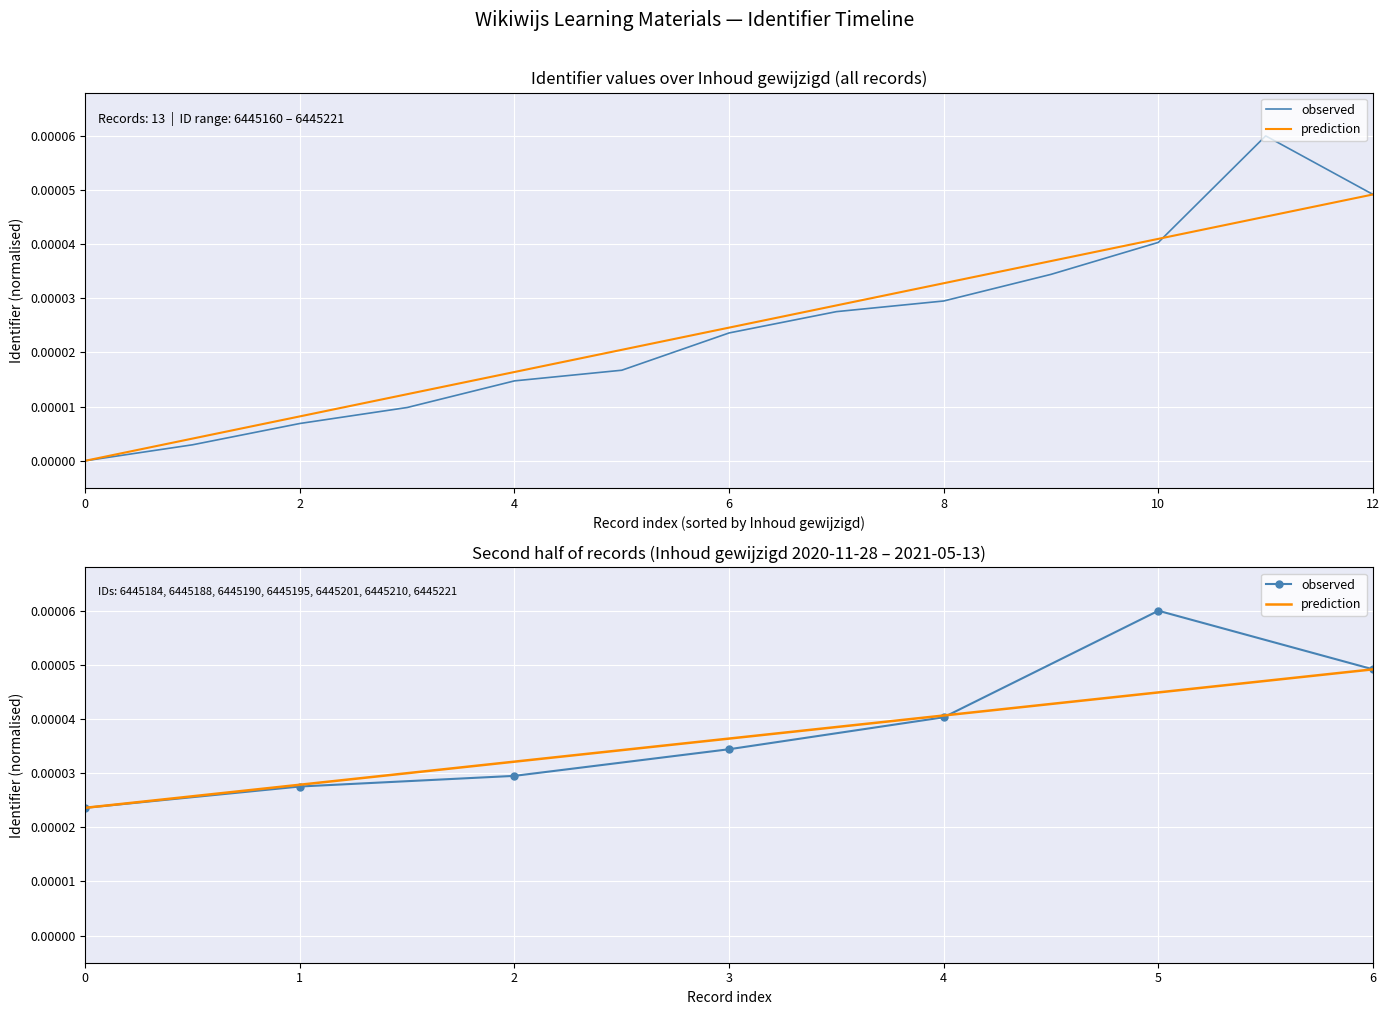

Is it true that observed equals 0.0 at 6?

False